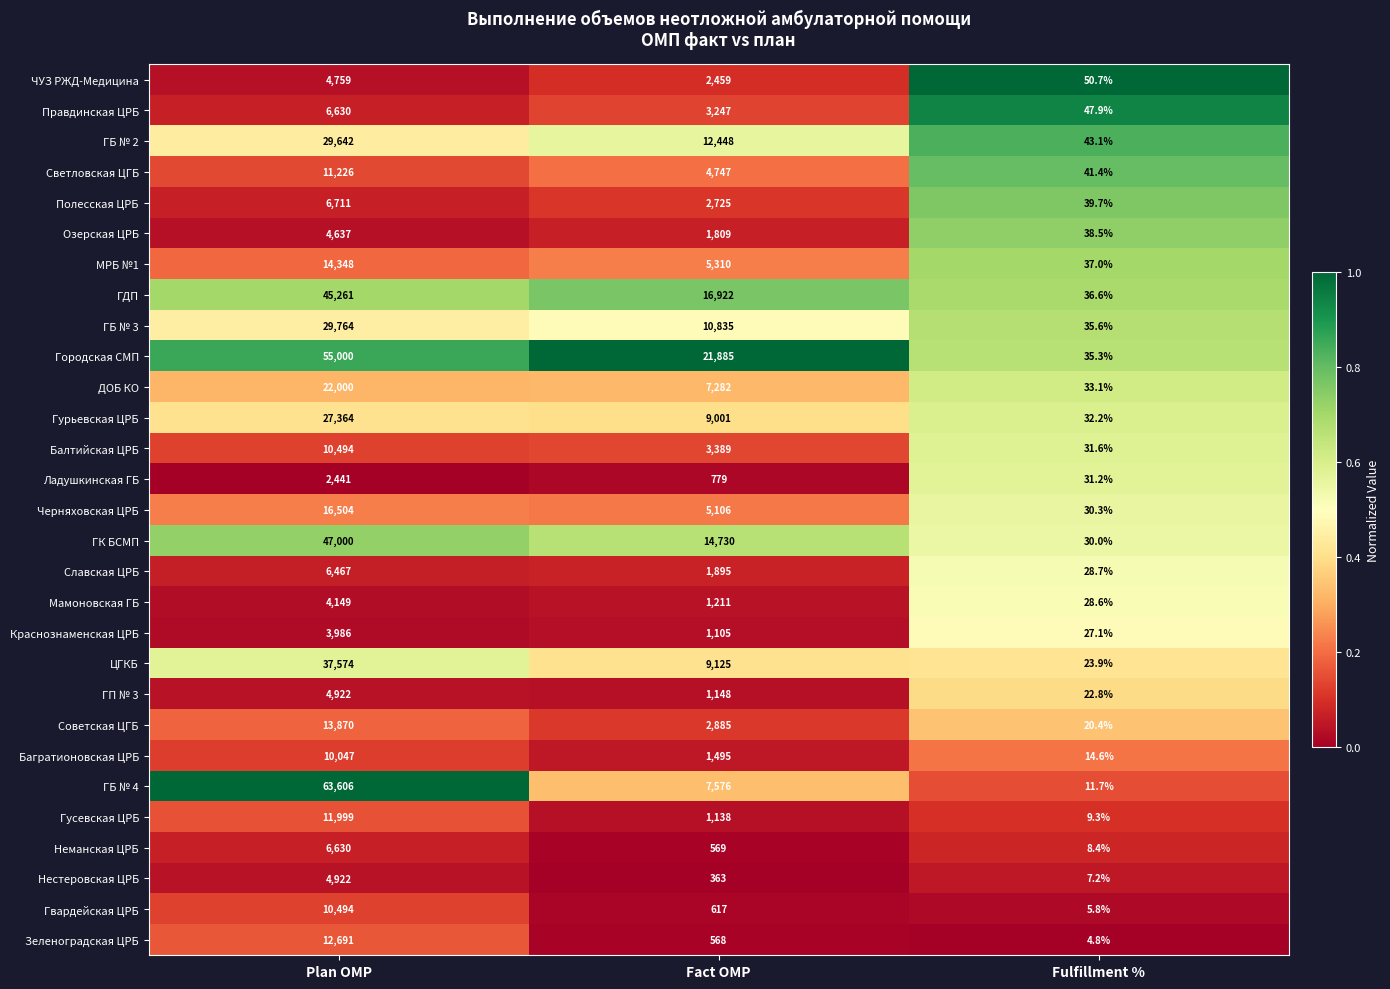

Is it true that ГБ № 3 equals 7467.2 at Fact OMP?

False